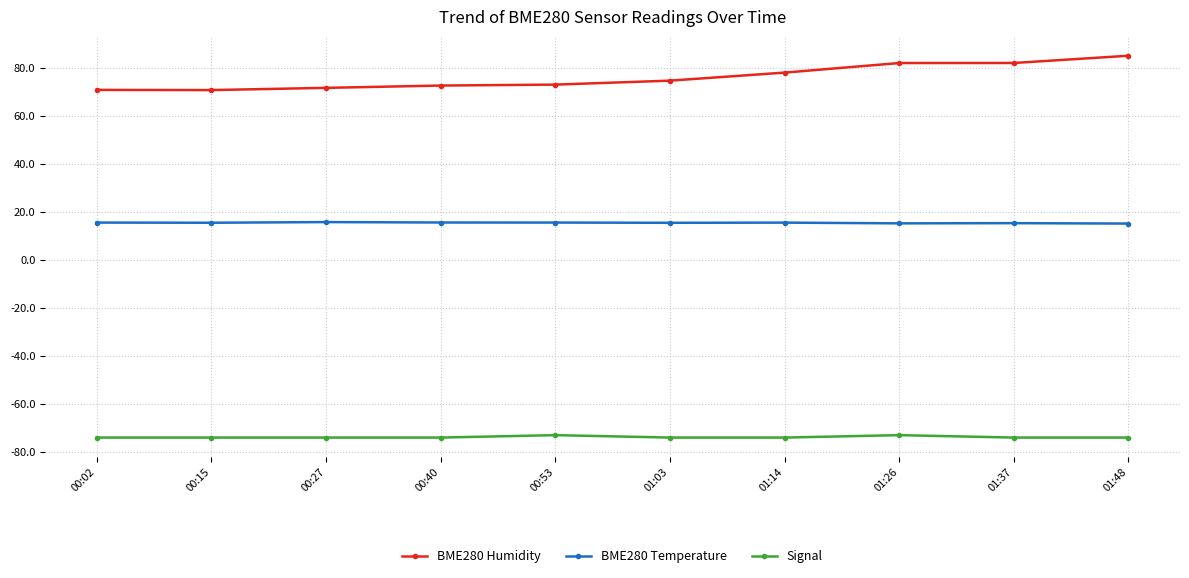

True or false: BME280 Temperature and Signal intersect in this chart.

False